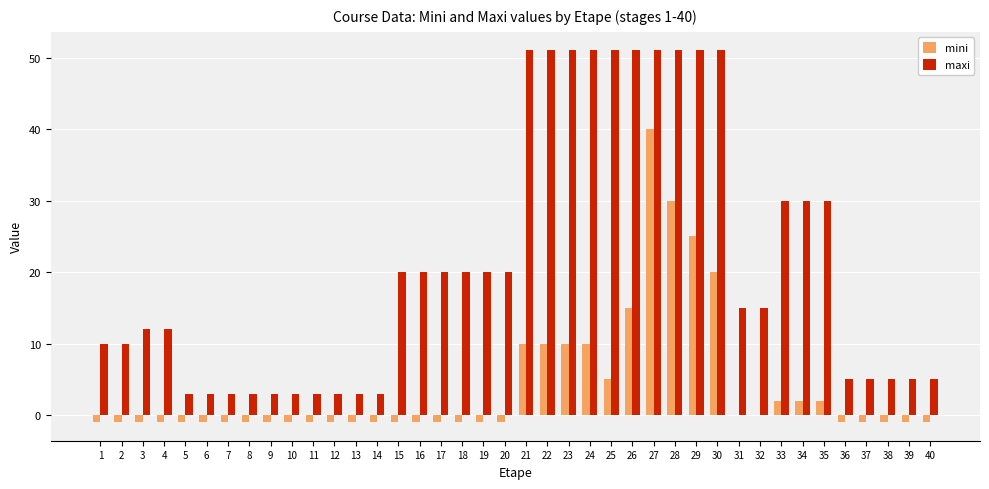

The maxi series shows 3 at 5. True or false?

True